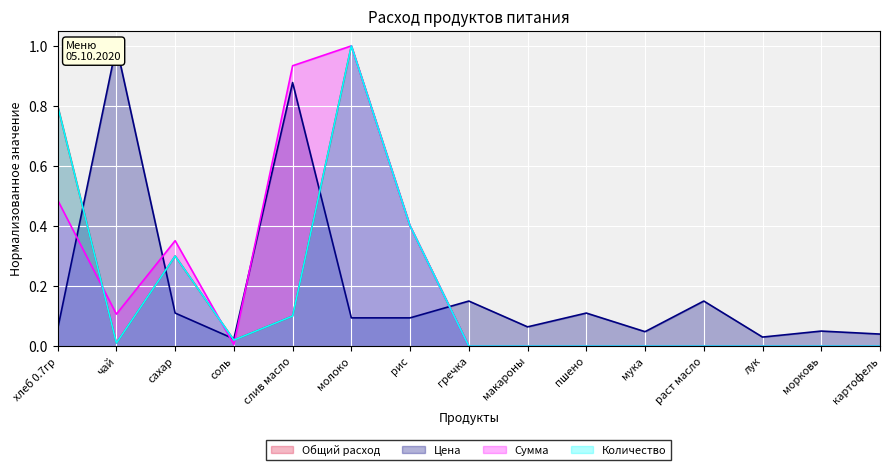

In Цена, how many points are lower than both neighbors (excluding endpoints)?

4